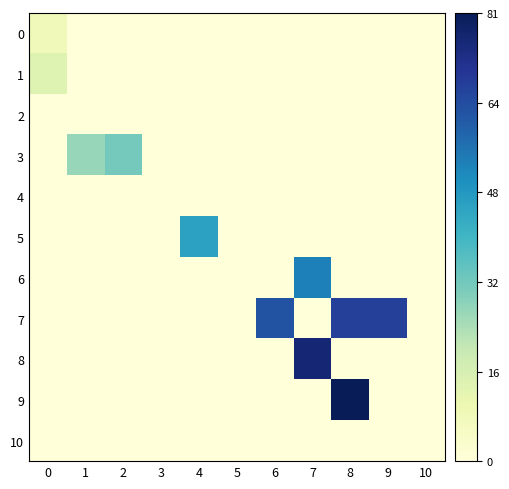

Between 7 and 6, which is larger?

7